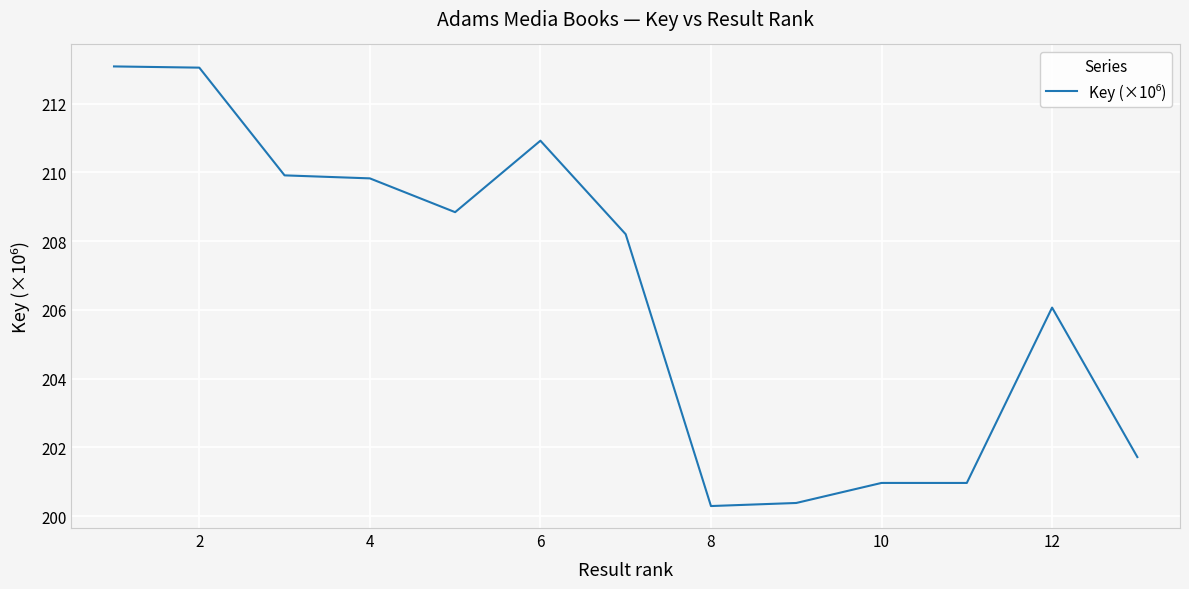

What is the difference between the maximum and minimum values?

12.8